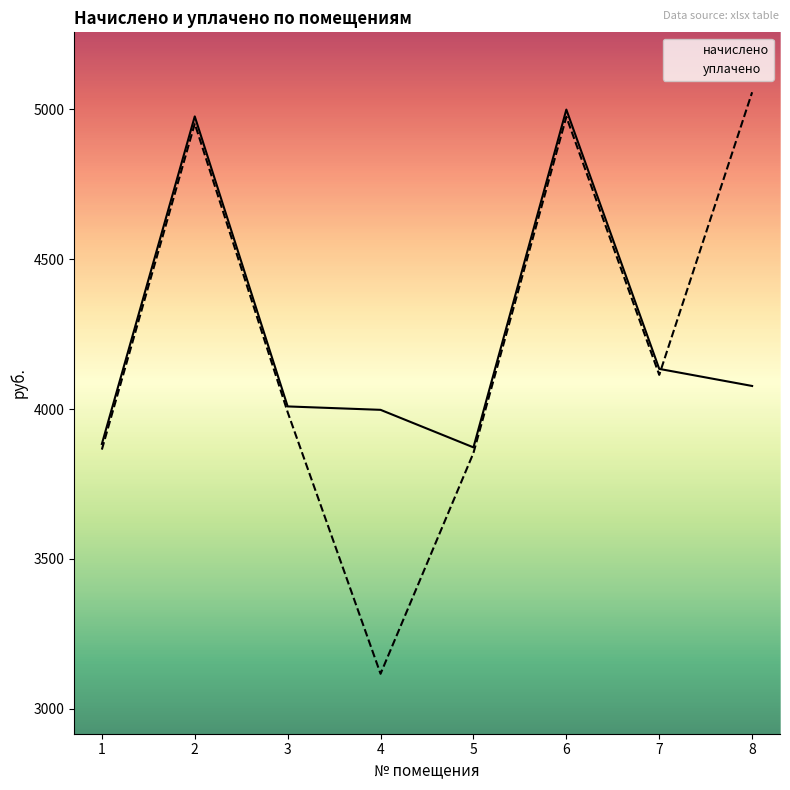

Reading left to right, what are all the values shown in this chart?

начислено: 3883.3	4976.5	4008.6	3997.2	3871.9	4999.3	4133.9	4076.9
уплачено: 3864.6	4952.5	3989.5	3116.2	3853.2	4975.2	4113.9	5057.2